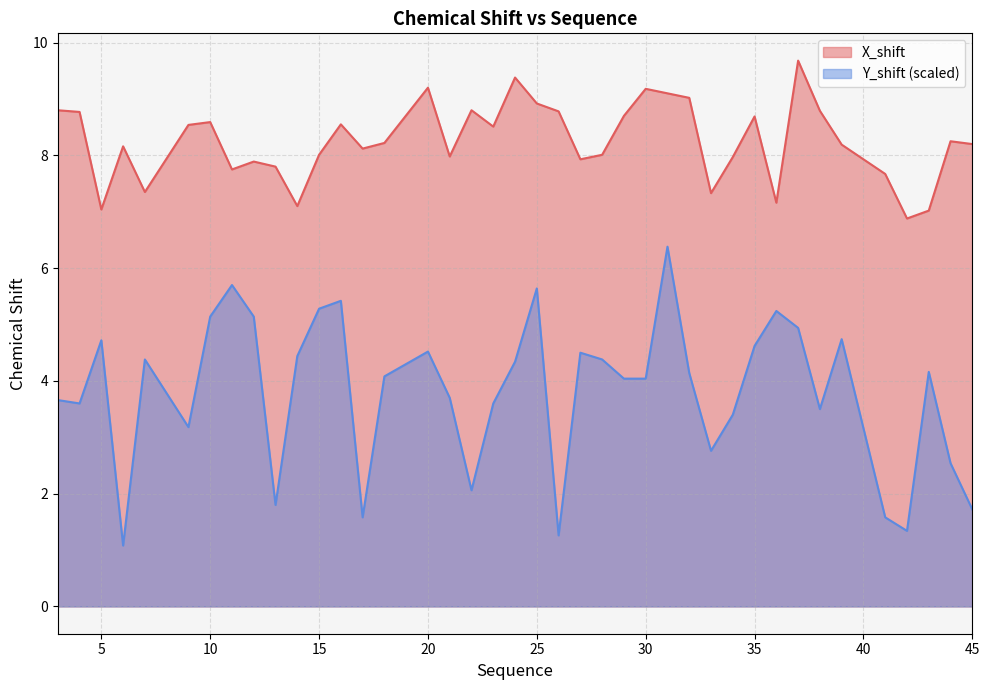

Count the number of data series in this chart.

2